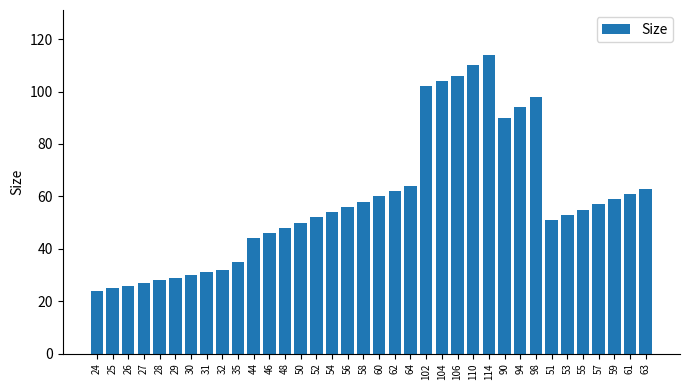

Reading left to right, transcribe all the data shown in this chart.

24	25	26	27	28	29	30	31	32	35	44	46	48	50	52	54	56	58	60	62	64	102	104	106	110	114	90	94	98	51	53	55	57	59	61	63